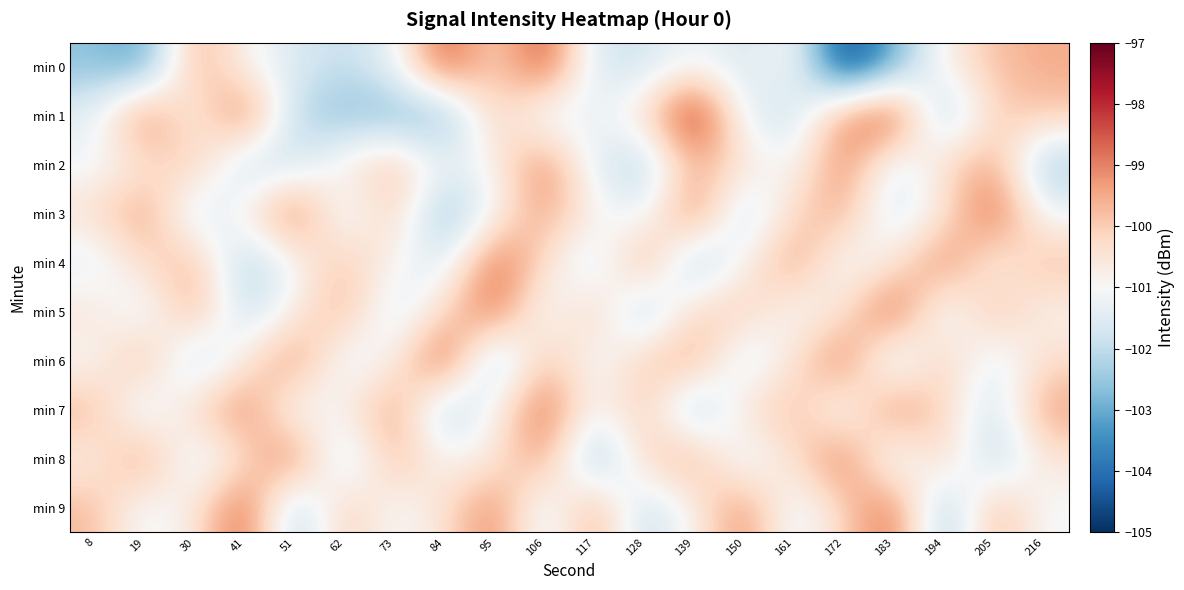

What is the total value across all series at 150?

-1009.2